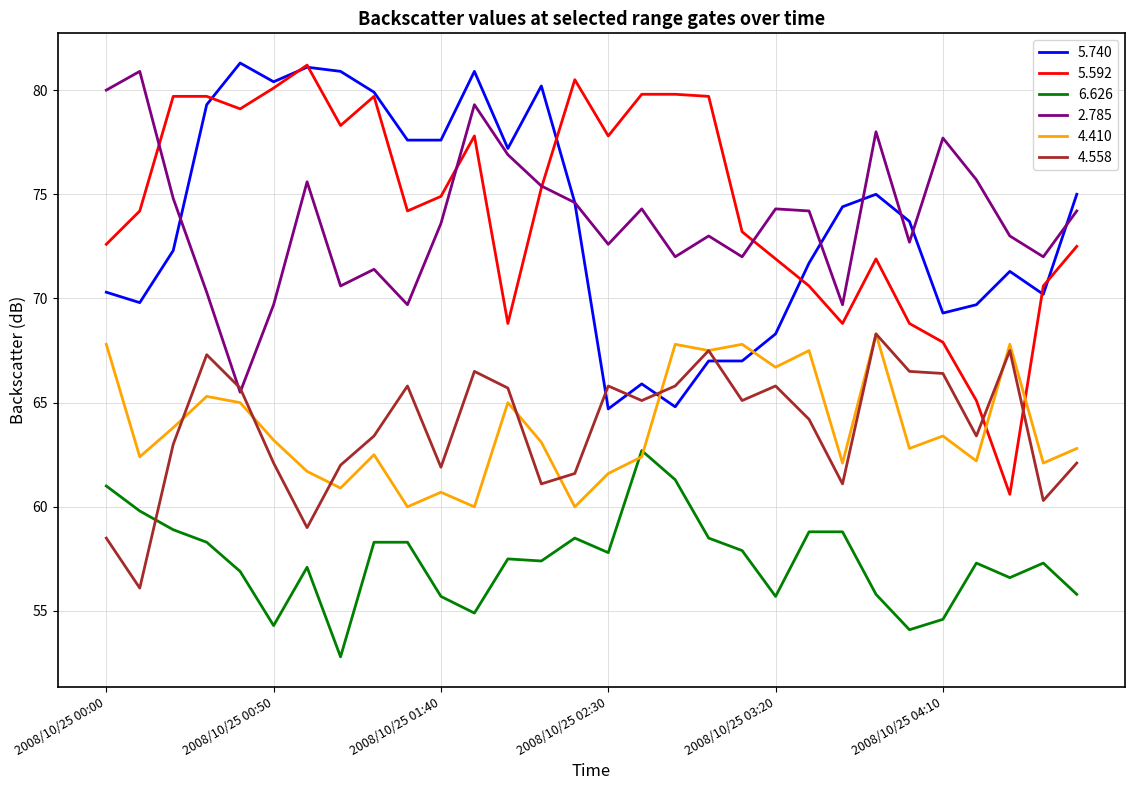

What is the minimum value for 4.558?

56.1